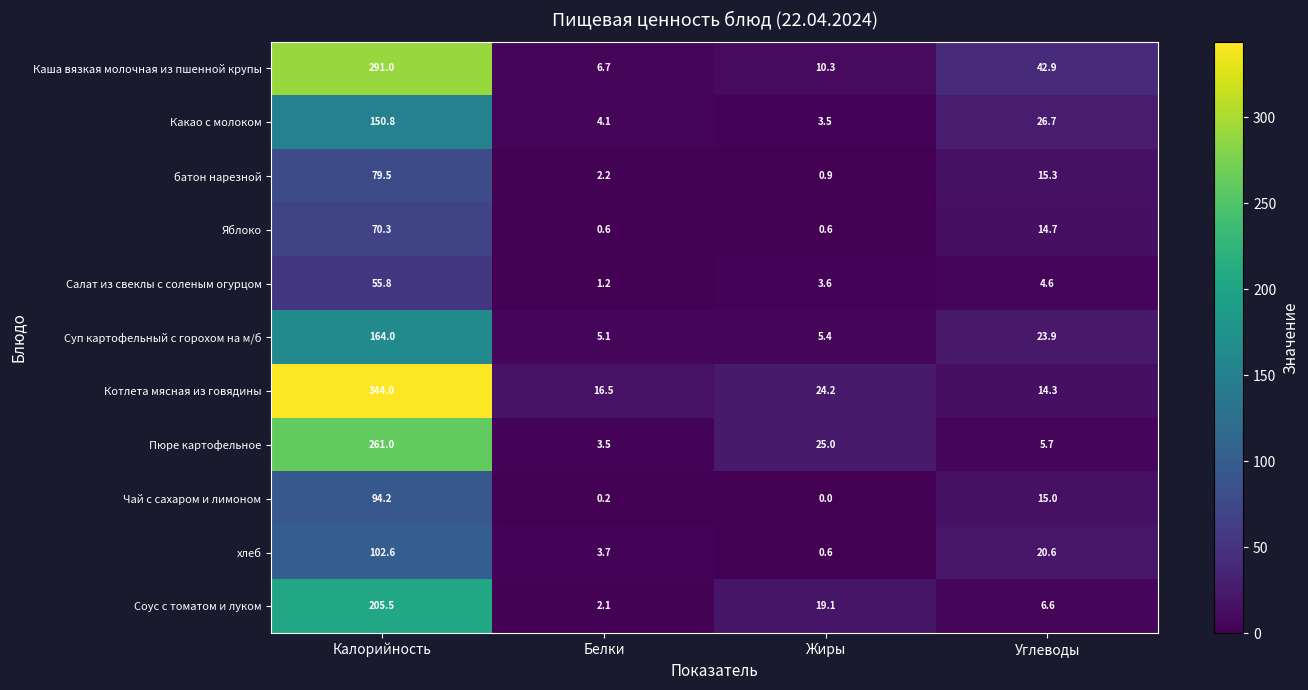

Is the value of Суп картофельный с горохом на м/б at Жиры greater than the value of Чай с сахаром и лимоном at Калорийность?

No